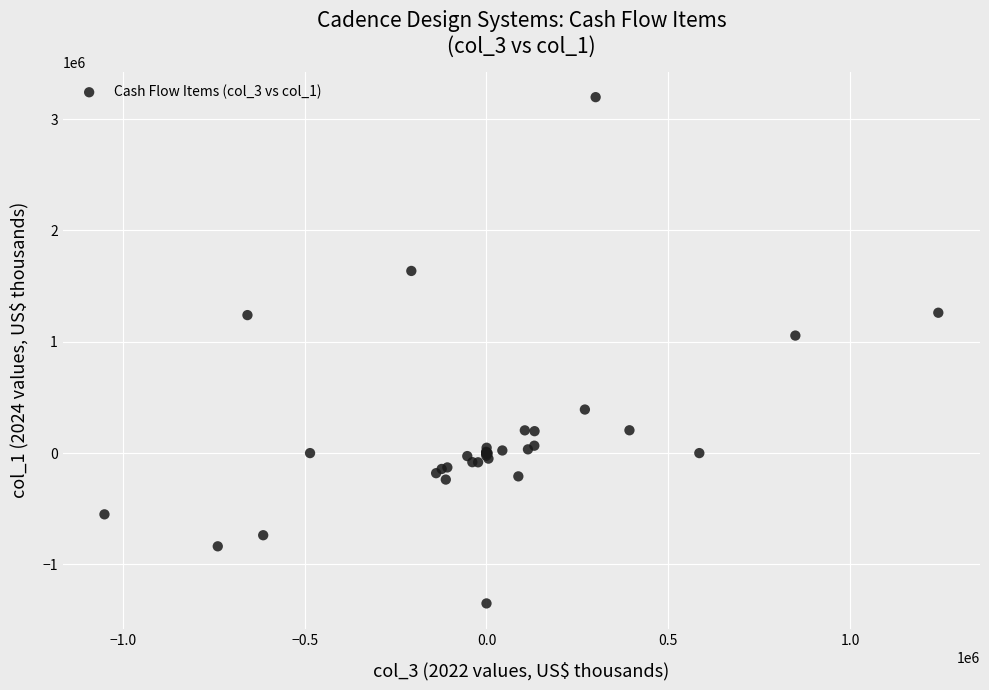

What Y value in the scatter plot is closest to 923297?

1055484